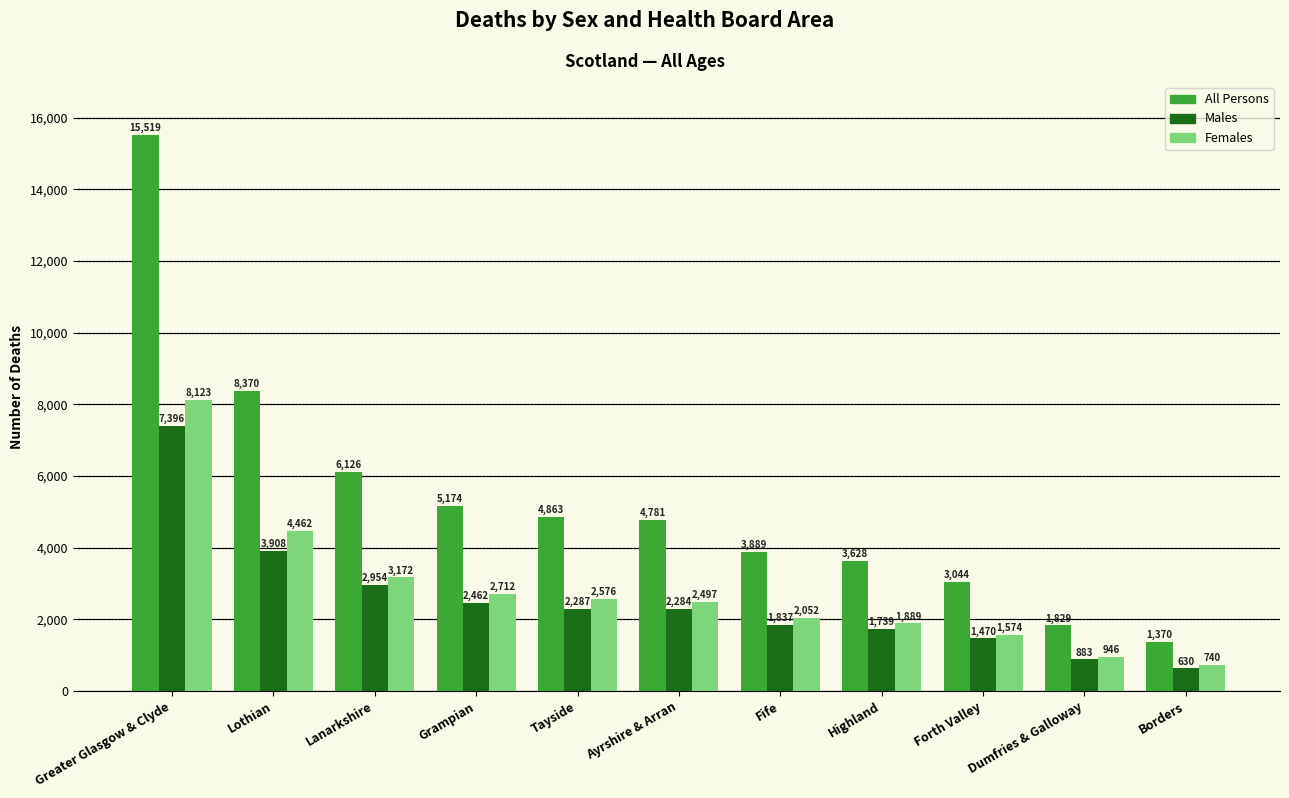

At which label is All Persons closest to 8444?

Lothian